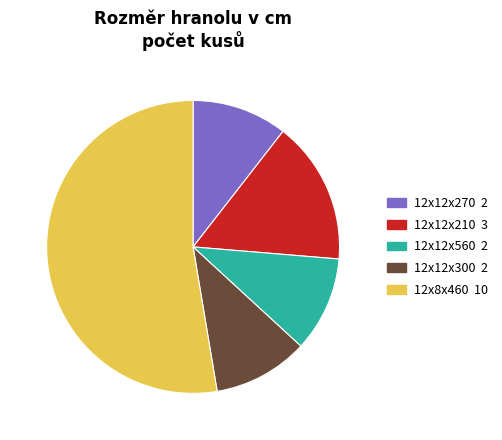

Approximately how many times larger is the value at 12x12x300 compared to 12x12x560?

1.0